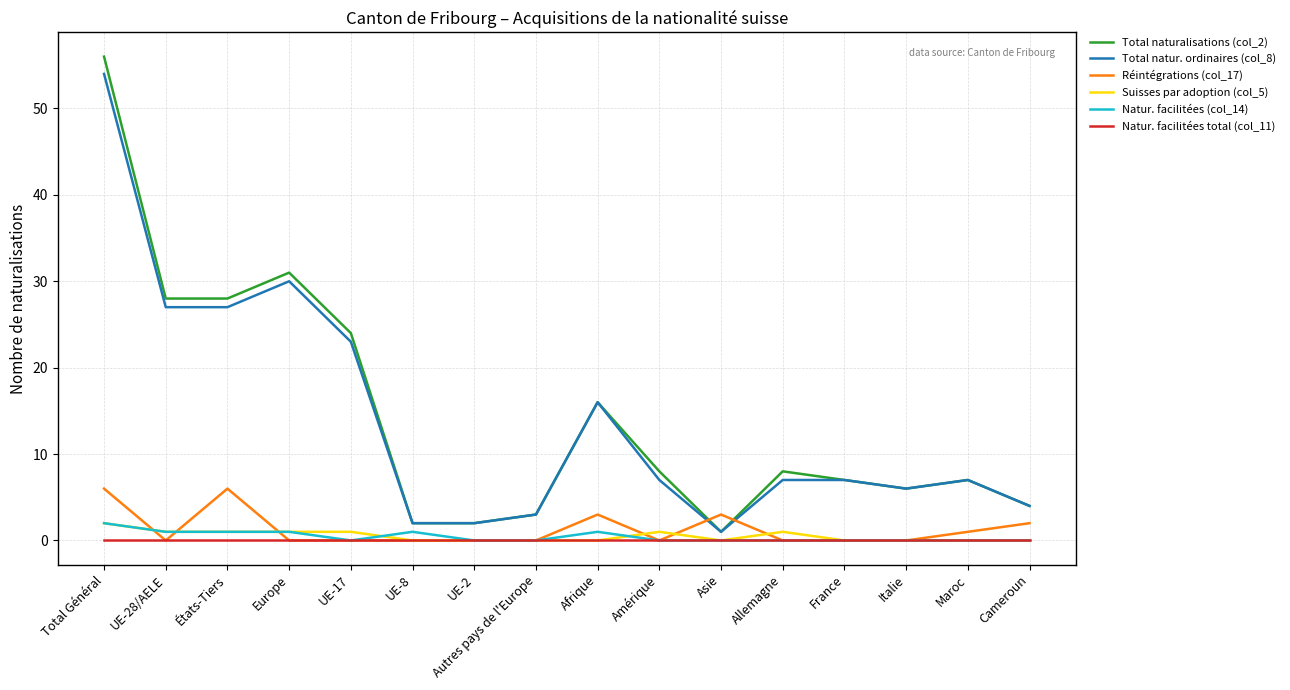

True or false: Réintégrations (col_17) has more than 1 interior local peaks.

True